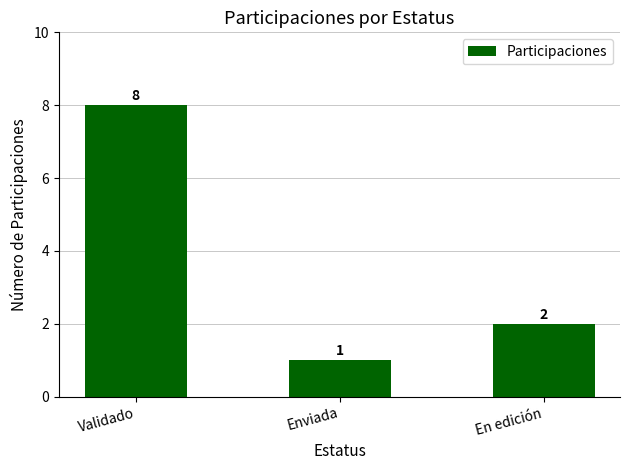

List the labels in order of value, smallest first.

Enviada, En edición, Validado